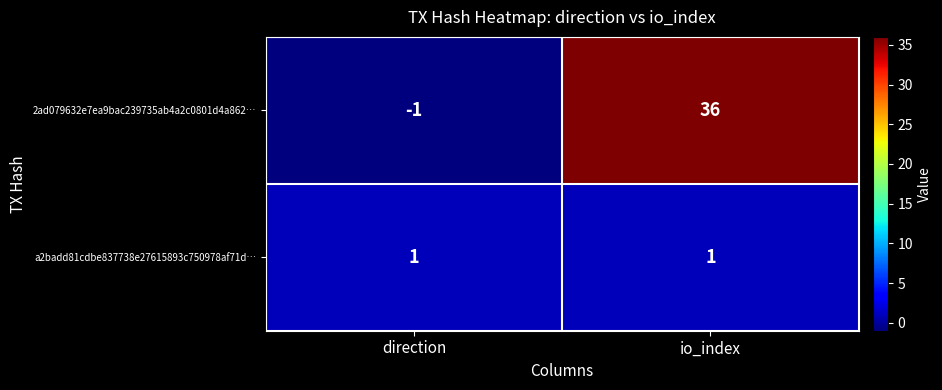

At how many categories does at least one series exceed 31?

1